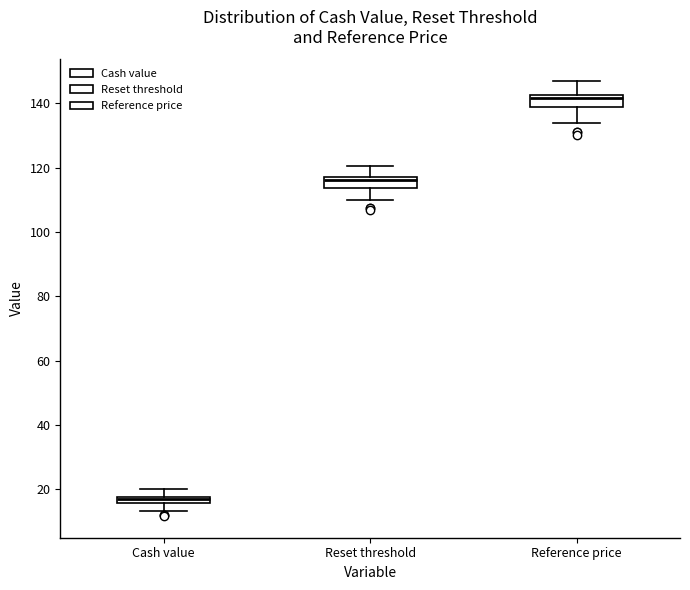

Where does the upper whisker of the box for Cash value end on the y-axis? The values are not printed on the chart, so give them approximately, as read against the axis.

20